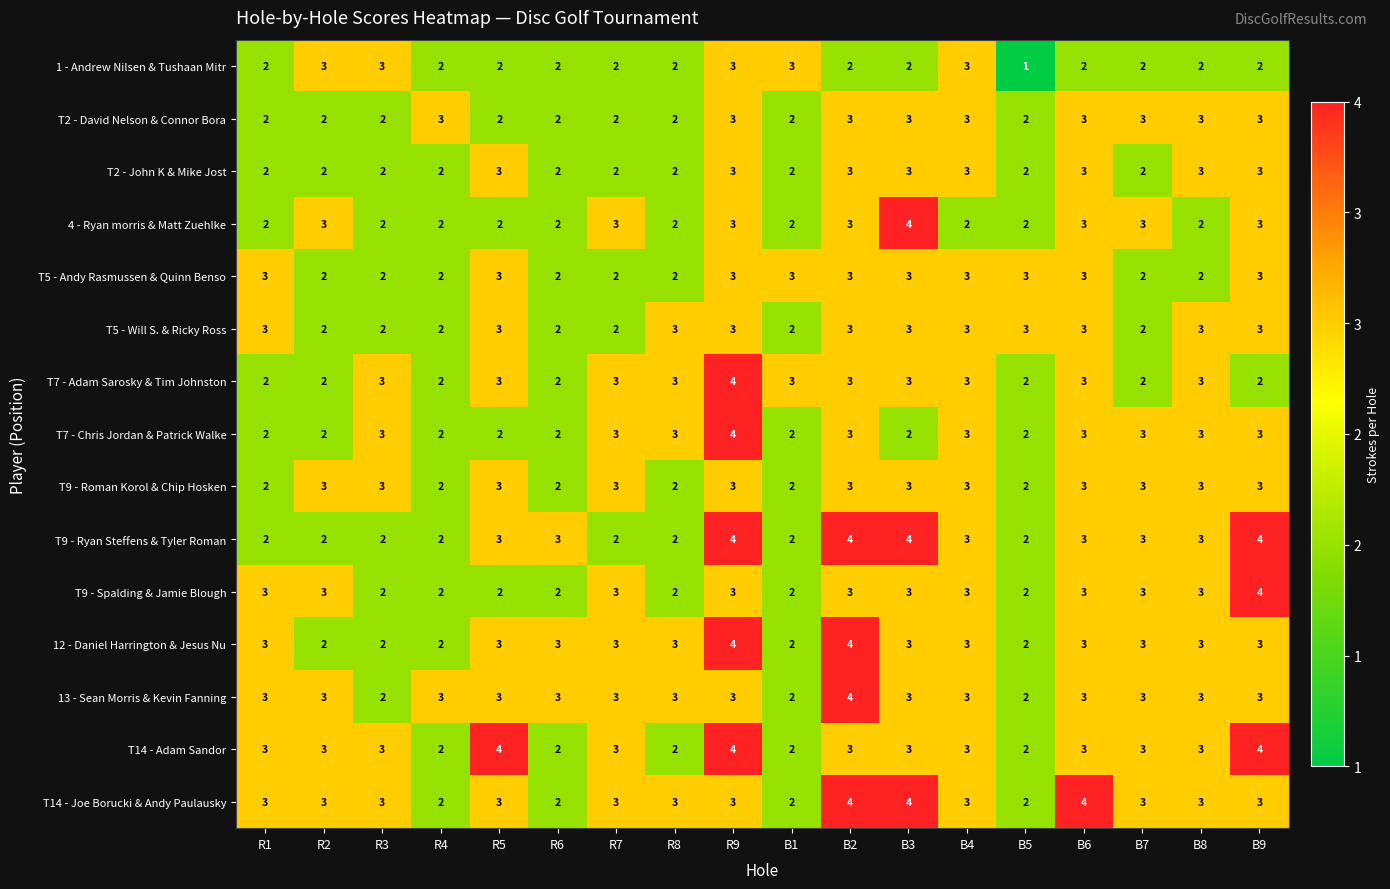

Is it true that T7 - Chris Jordan & Patrick Walke equals 3 at R4?

False